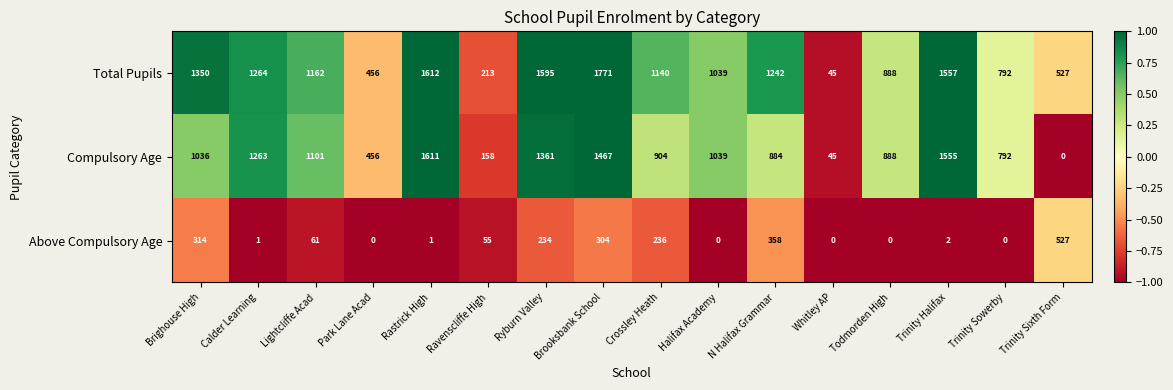

What is the maximum value shown in the chart?

1771